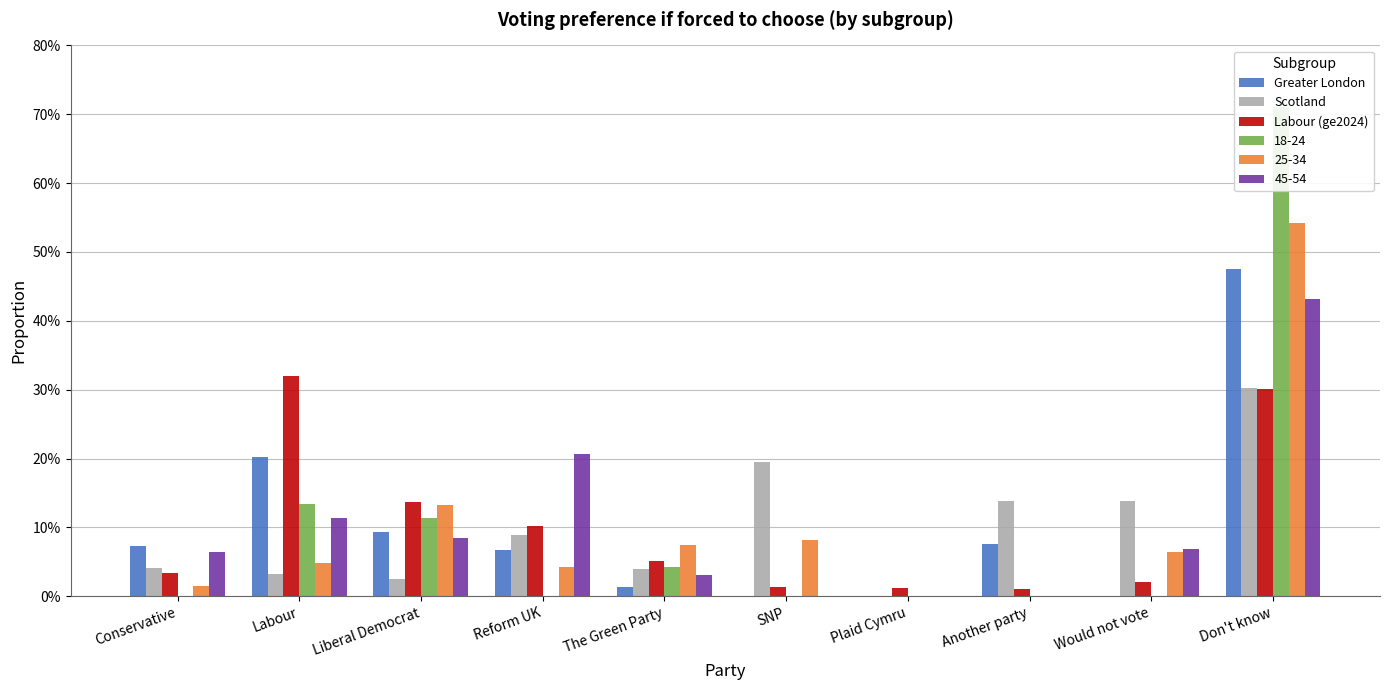

What is the difference between the second highest and second lowest values in the Scotland series?

0.2